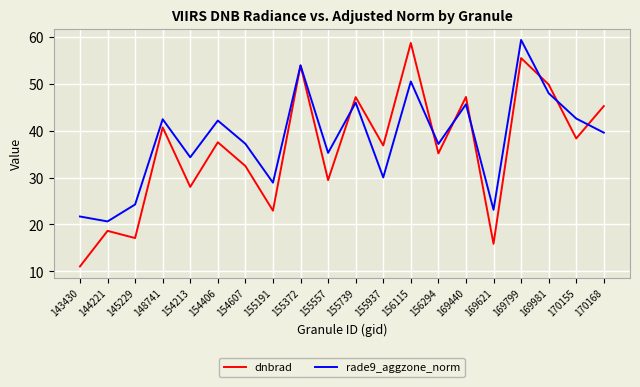

How many interior local valleys does the dnbrad series have?

8